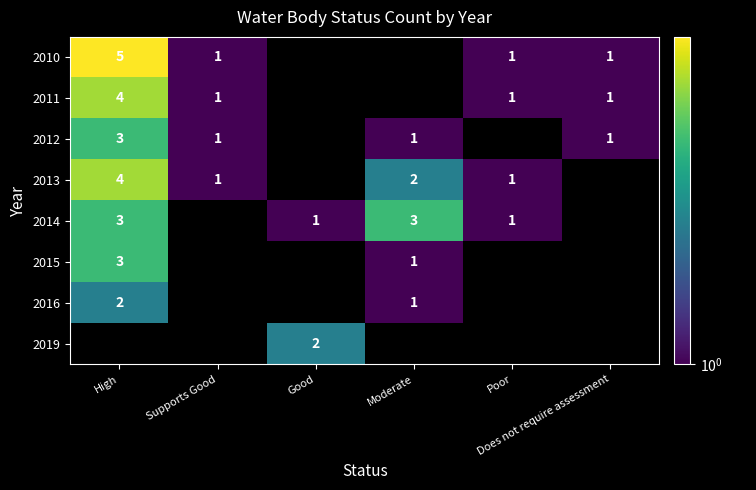

What is the smallest value displayed?

1.0